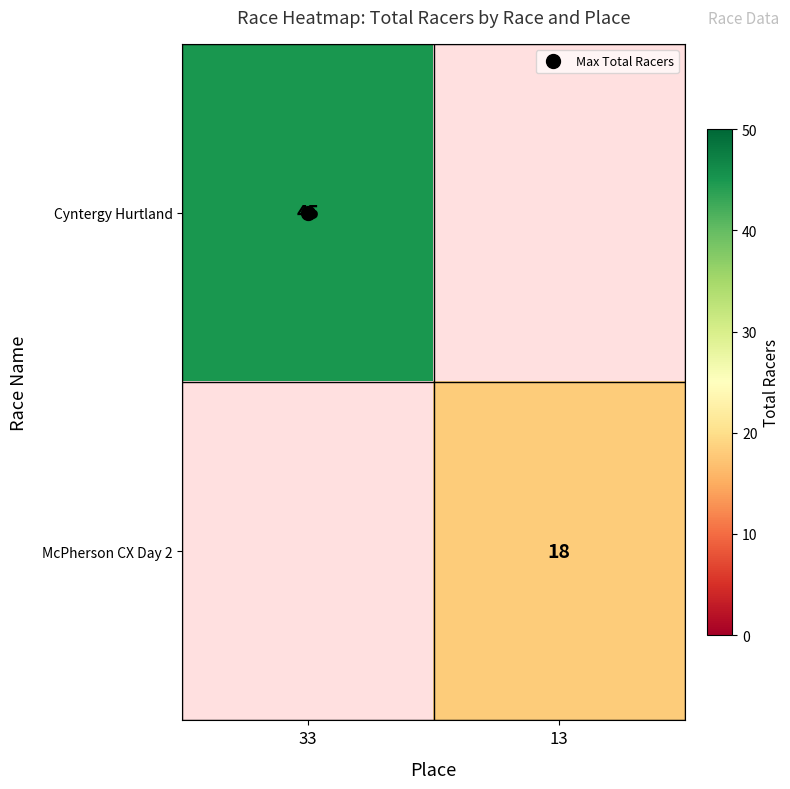

How many values in the Cyntergy Hurtland series are below 45?

1